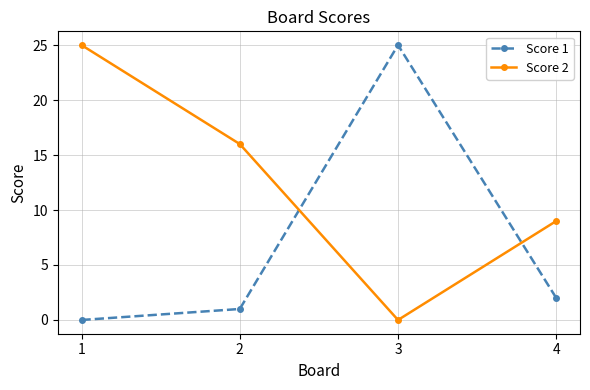

True or false: Score 2 has a value of 25 at 2.

False